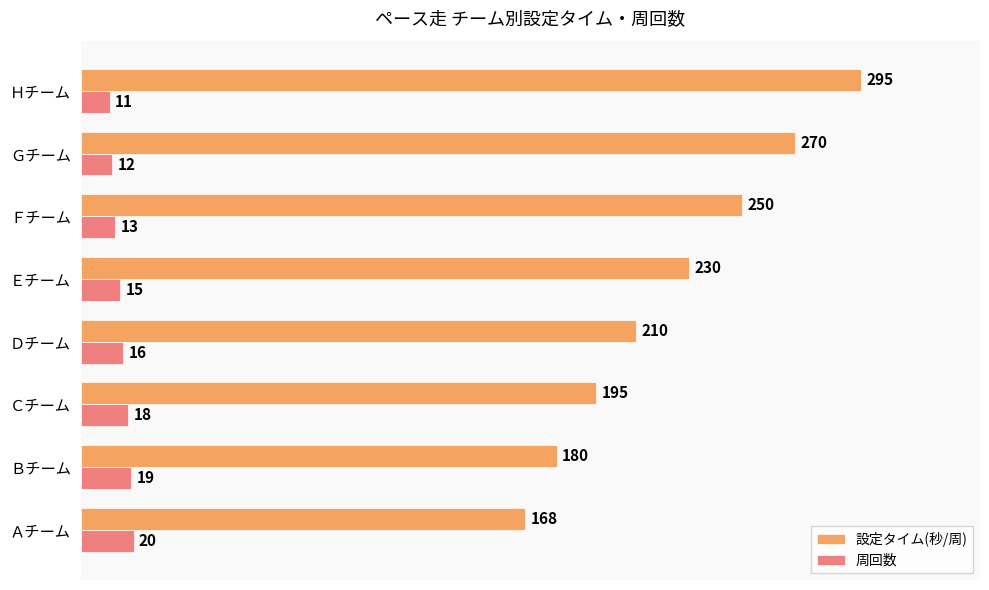

Which series changed the most between Ｂチーム and Ｅチーム?

設定タイム(秒/周)